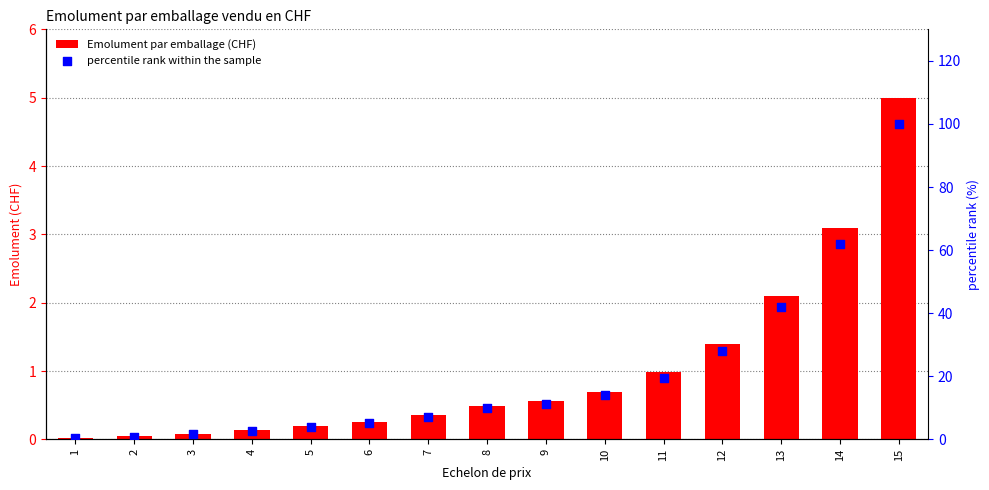

Which series reaches the minimum Y coordinate?

Emolument par emballage (CHF)